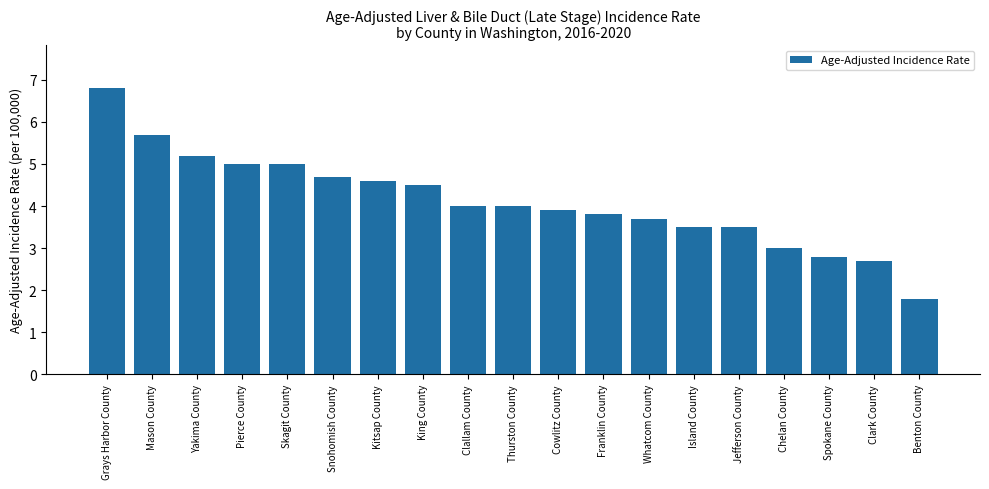

Approximately how many times larger is the value at Mason County compared to Skagit County?

1.1